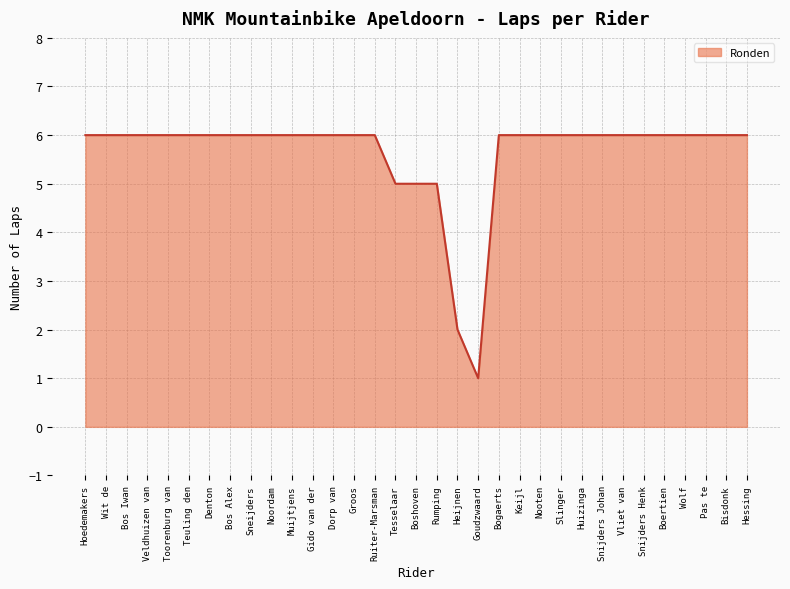

What is the maximum value shown in the chart?

6